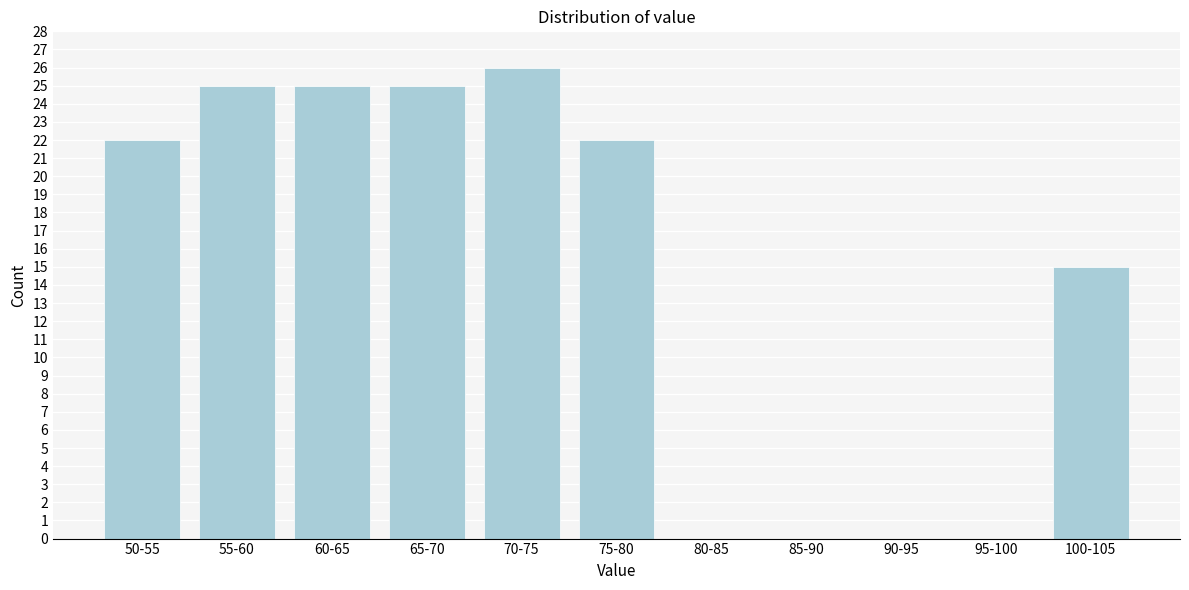

Reading left to right, what are all the values shown in this chart?

50-55=22	55-60=25	60-65=25	65-70=25	70-75=26	75-80=22	80-85=0	85-90=0	90-95=0	95-100=0	100-105=15